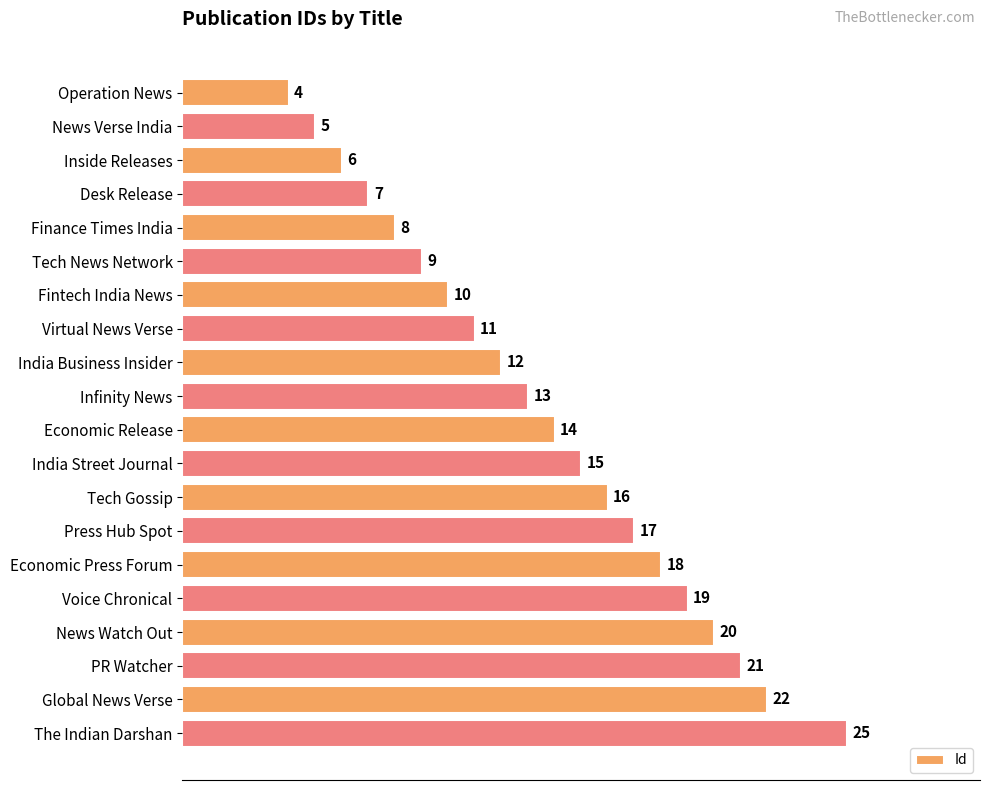

The value at Operation News is 4. True or false?

True